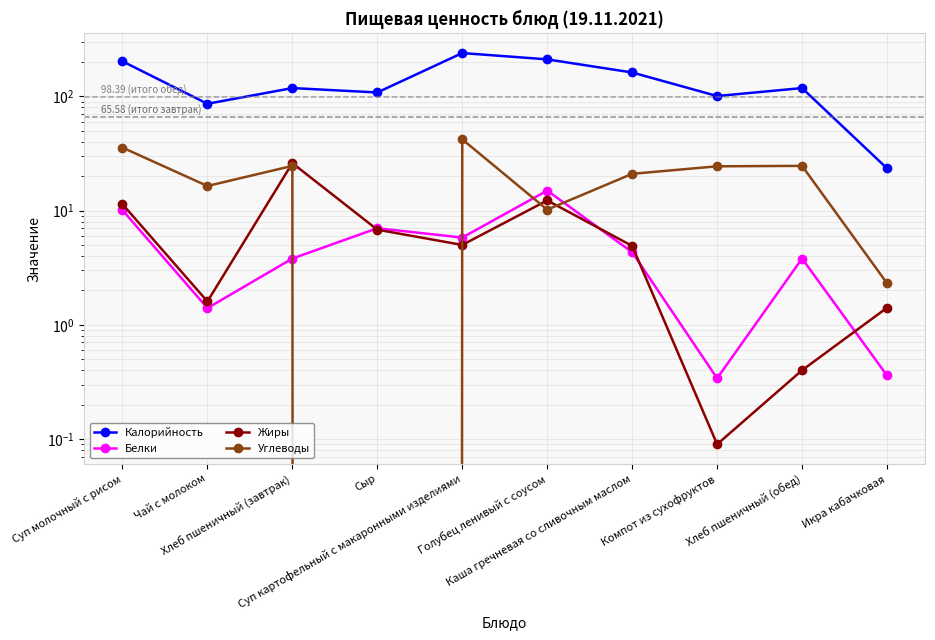

How many interior local valleys does the Углеводы series have?

3